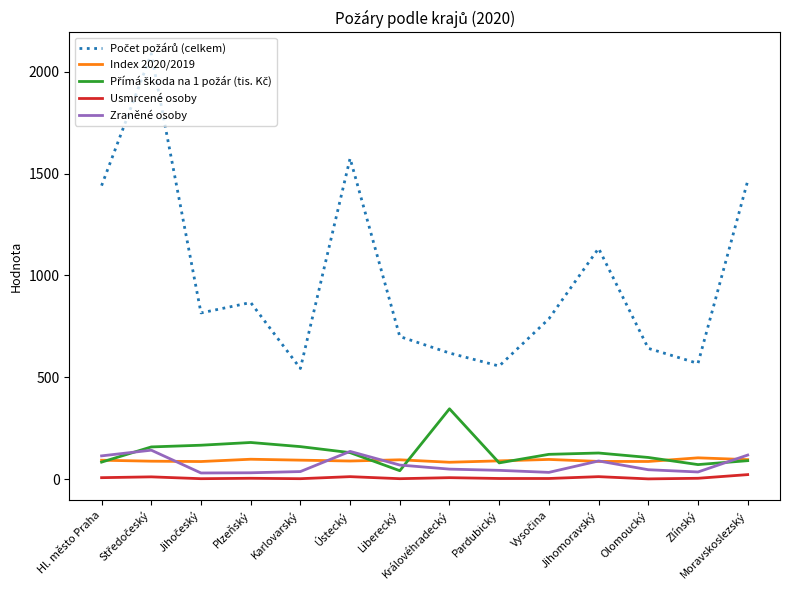

Does the chart display data point markers on the line(s)?

No